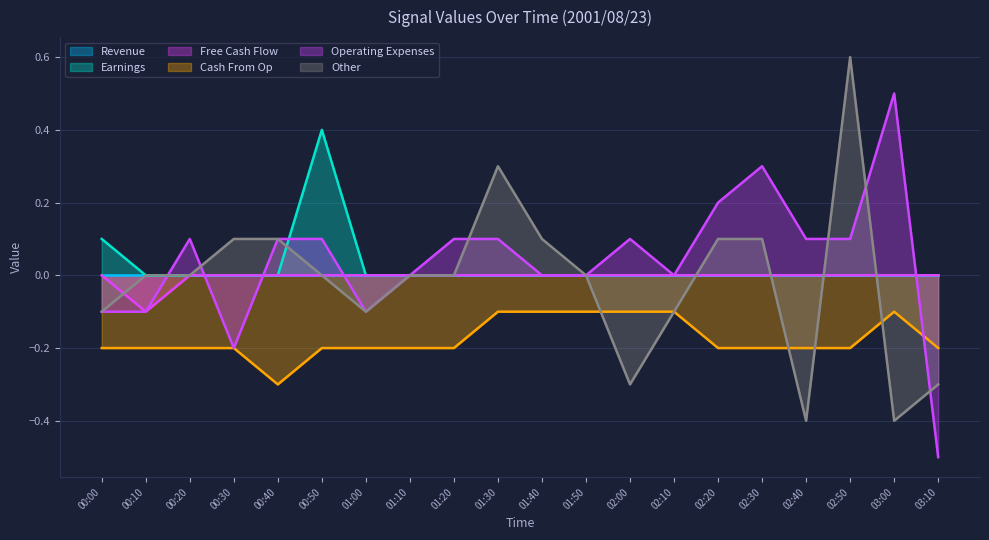

At which category is the sum across all series the highest?

02:50